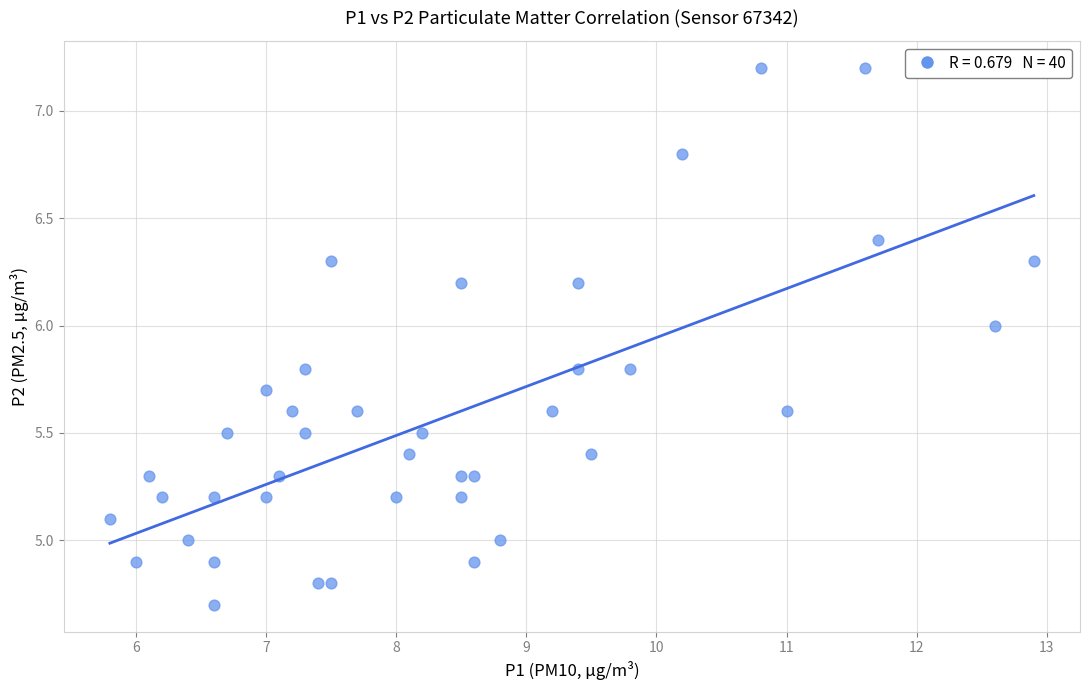

What is the range of Y values (max minus min)?

2.5